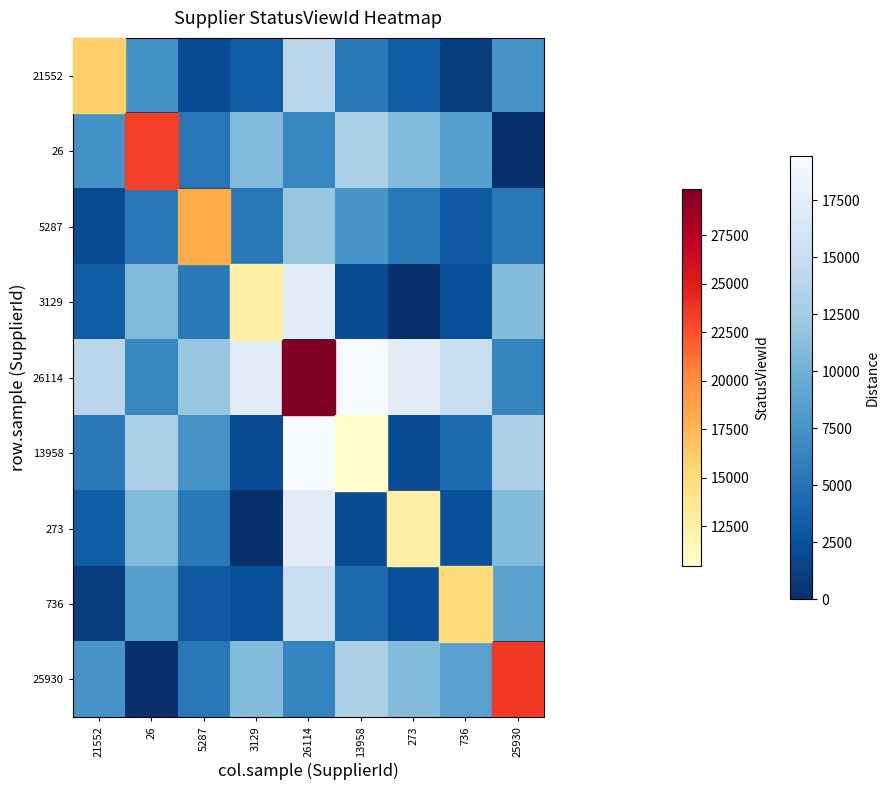

Which series has the largest total across all categories?

26114